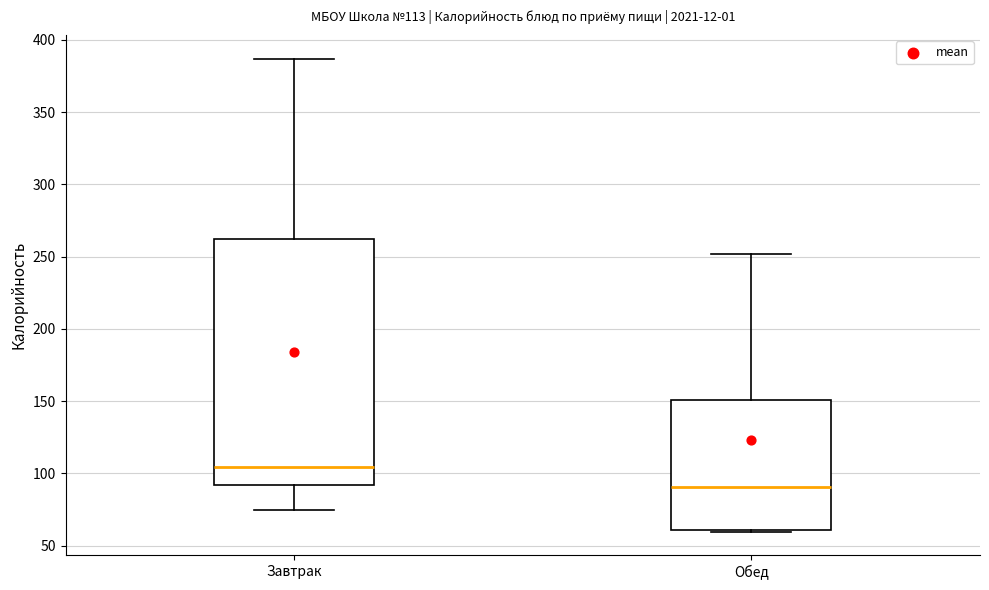

Which box is the tallest, from its lower edge to its upper edge?

Завтрак